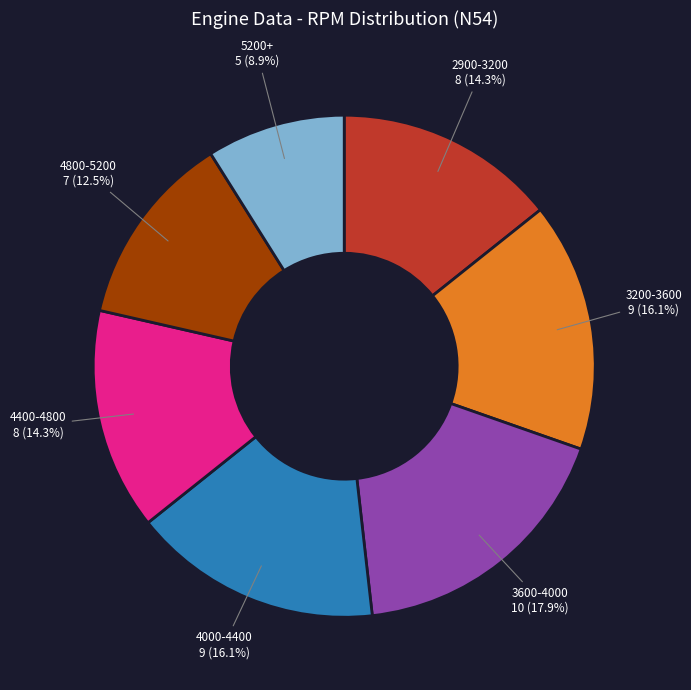

Does any single category account for the majority?

No